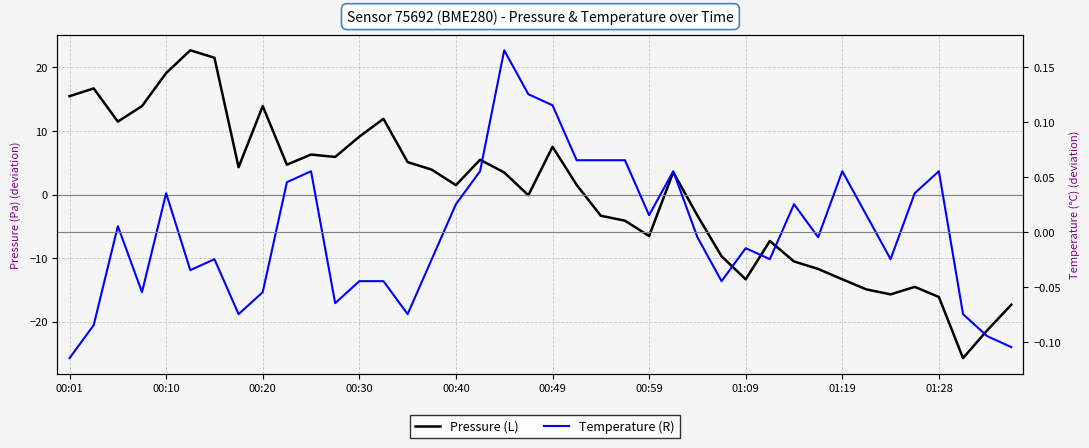

List the labels in order of Temperature (R) value, largest first.

18, 19, 20, 21, 22, 23, 10, 17, 25, 32, 36, 01:28, 00:40, 35, 16, 30, 24, 33, 00:20, 26, 31, 28, 00:59, 15, 29, 34, 00:49, 12, 13, 27, 00:30, 01:19, 11, 01:09, 14, 37, 00:10, 38, 39, 00:01